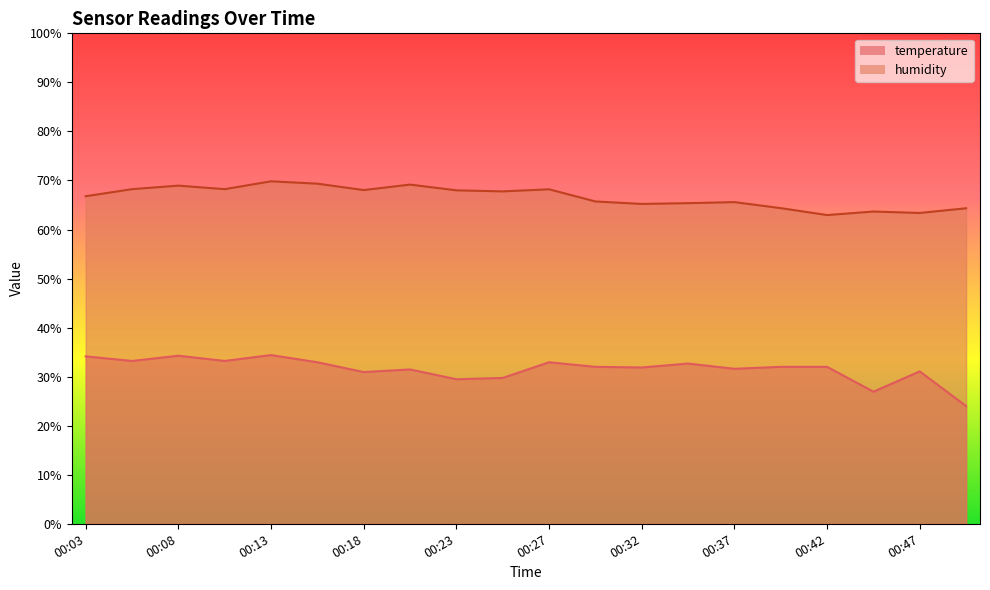

At which category does temperature reach its first local valley?

00:05